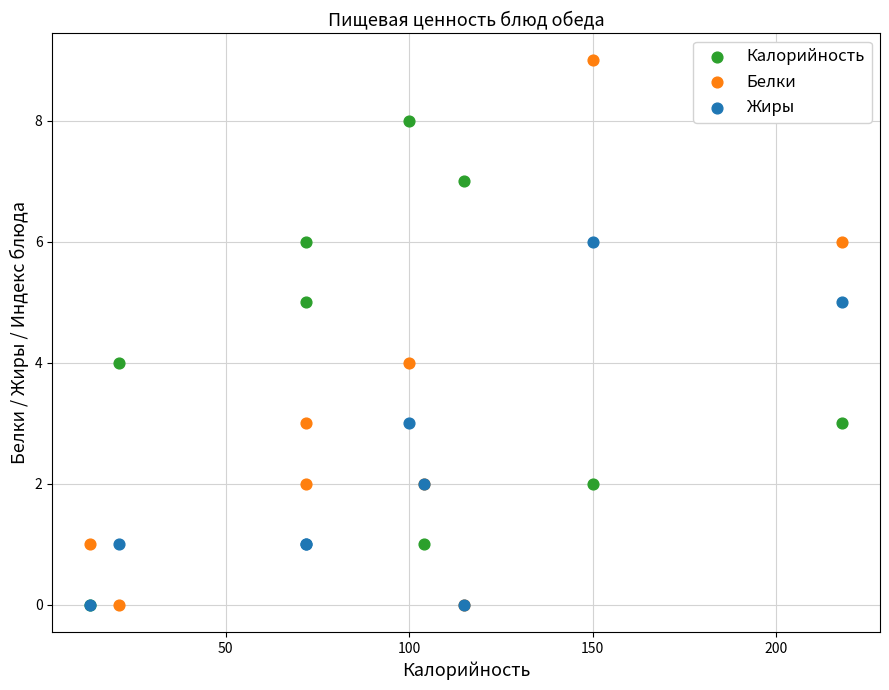

What are all the series names shown in the legend?

Калорийность, Белки, Жиры